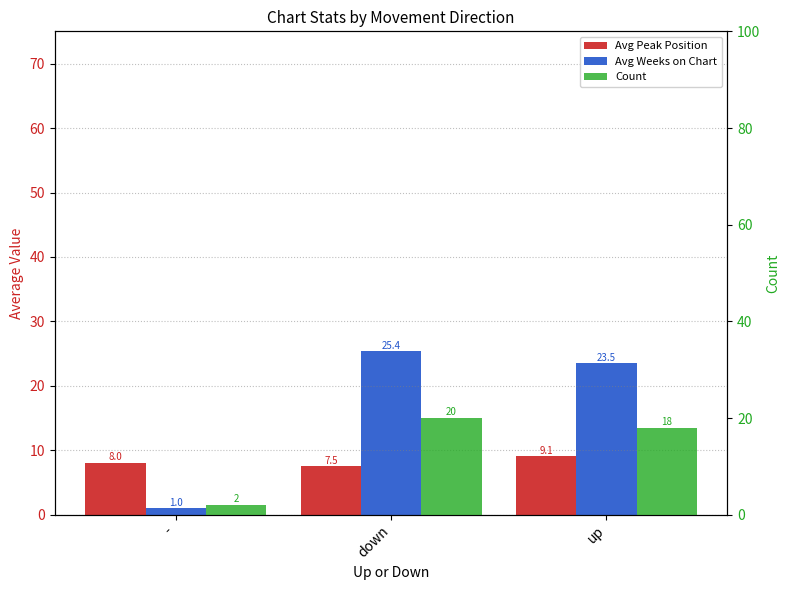

What is the spread (max minus min) of values at -?

7.0